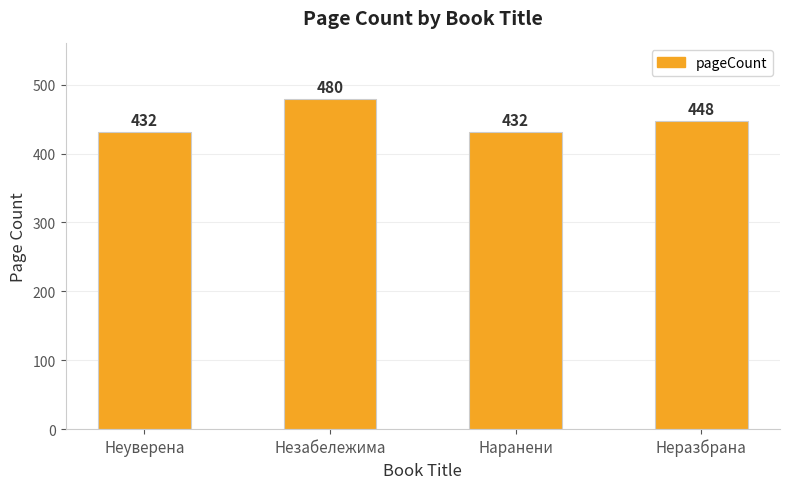

What is the minimum value shown in the chart?

432